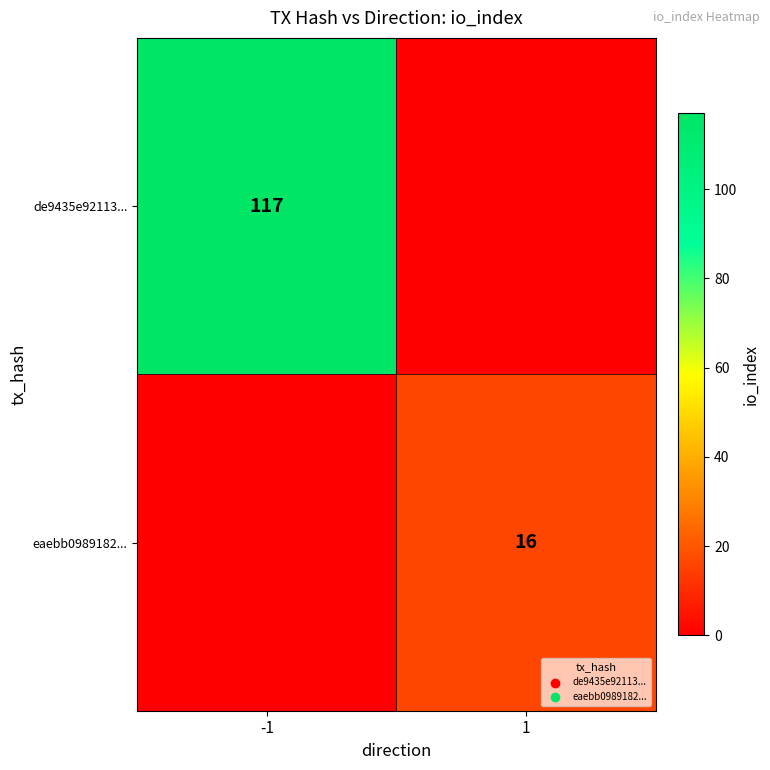

The value of de9435e92113... at -1 is 117. True or false?

True